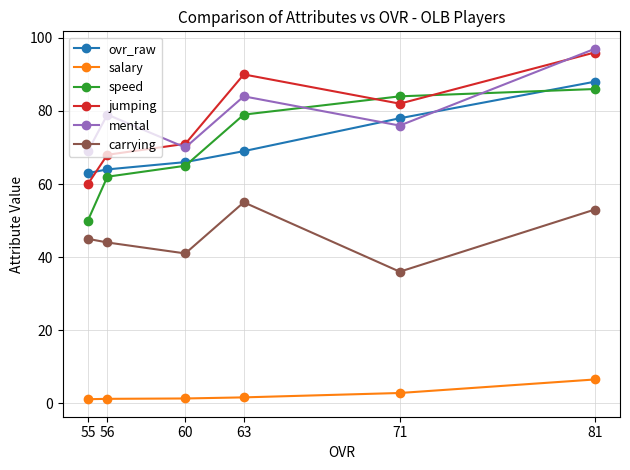

In jumping, how many points are lower than both neighbors (excluding endpoints)?

1